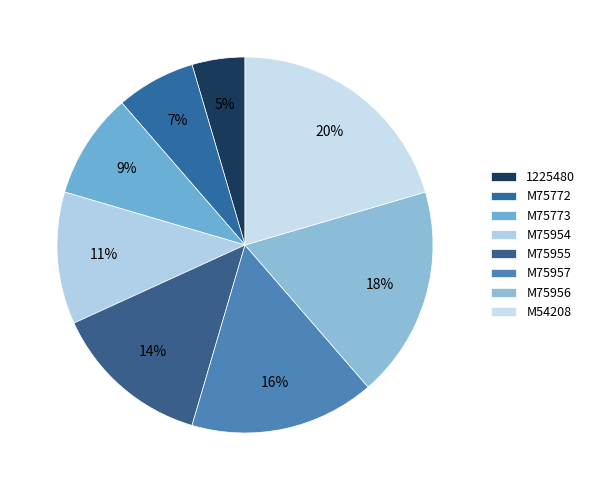

To the nearest percent, what is the combined percentage of 1225480 and M75956?

23%